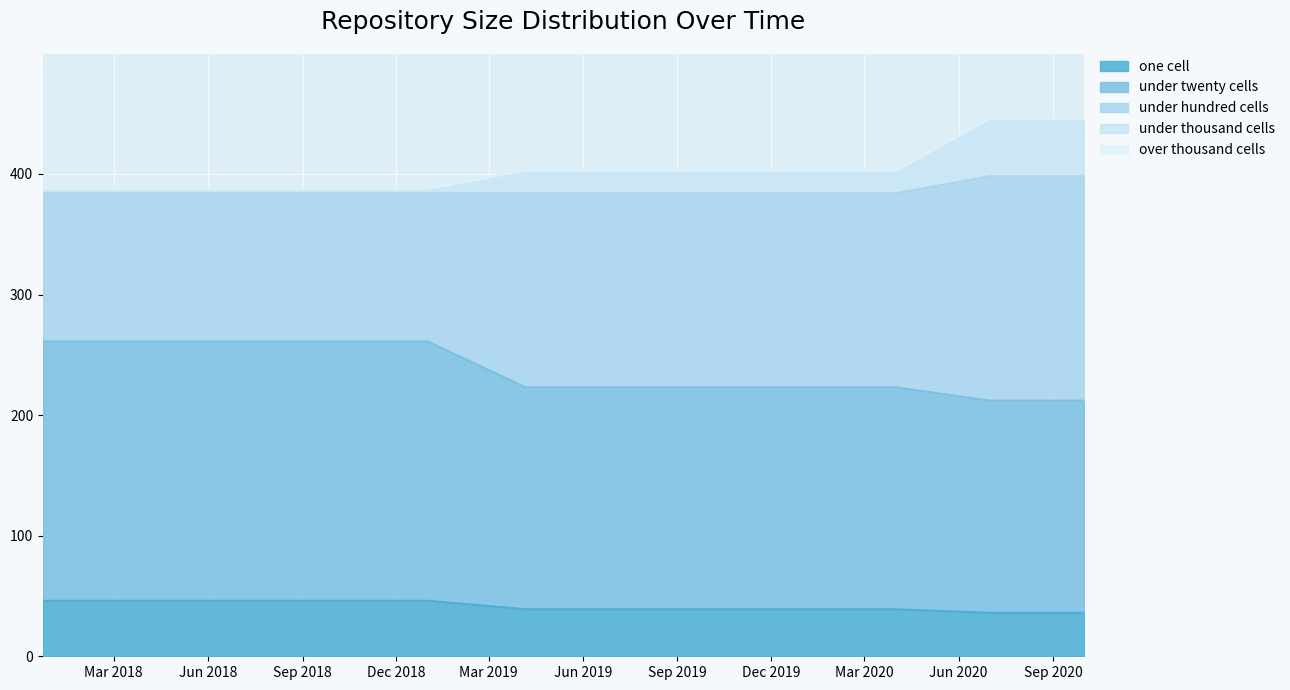

What is the value of the under_thousand_cells point at the 12th from the left?

446